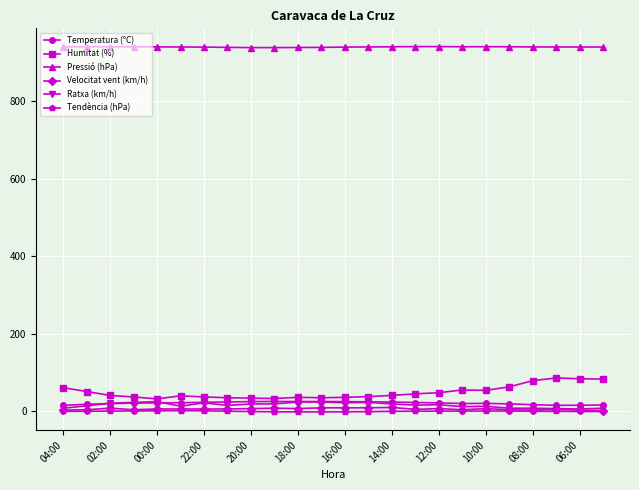

Which series has the largest total across all categories?

Pressió (hPa)